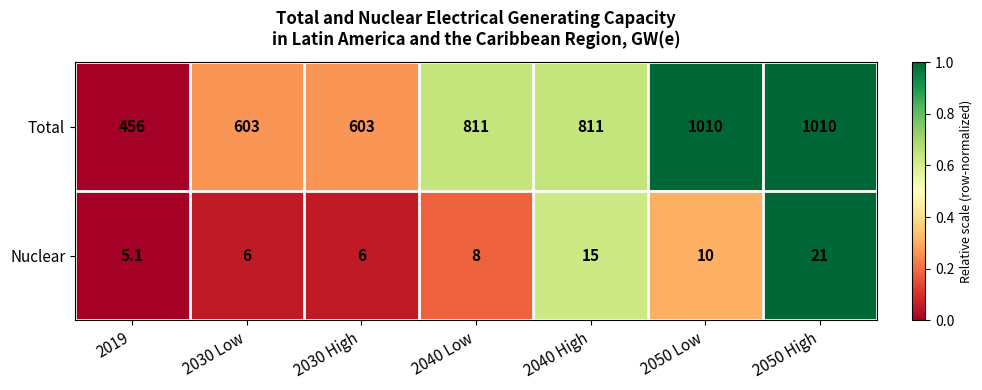

True or false: Total has a value of 1322.3 at 2040 Low.

False